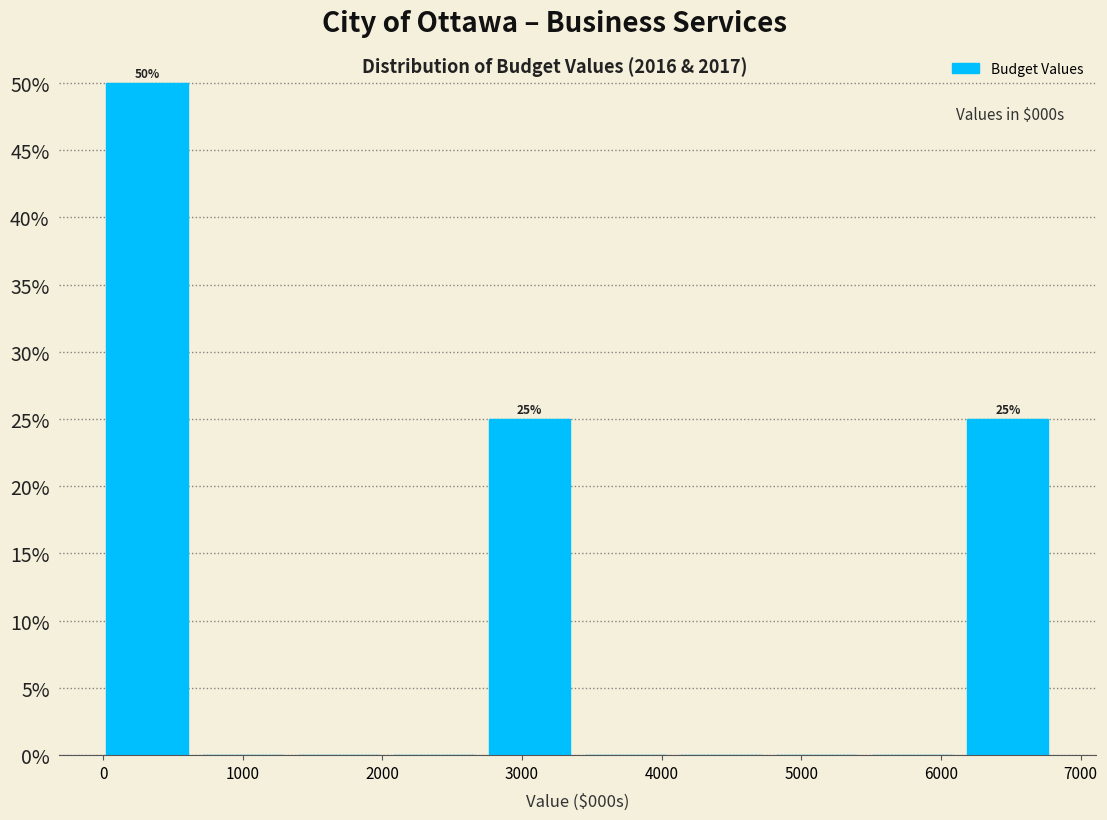

Over which range of the x-axis is the bar tallest?

0 to 700